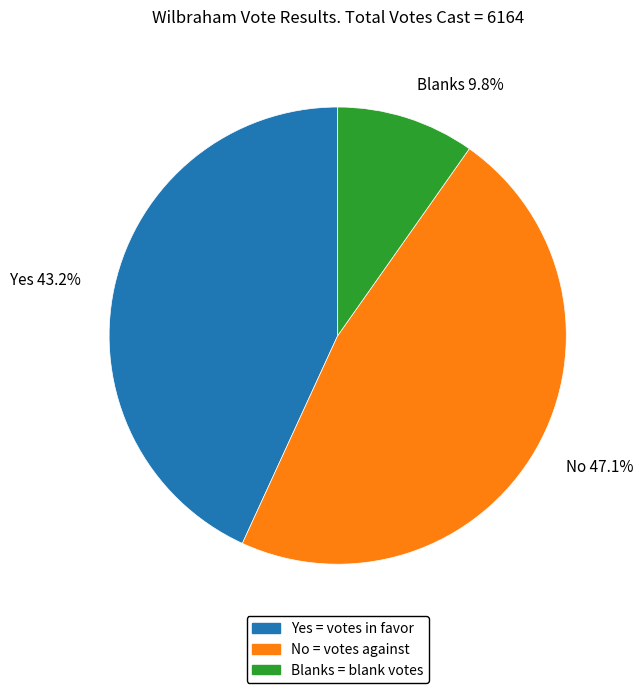

What is the total percentage of Blanks and Yes?

52.9%